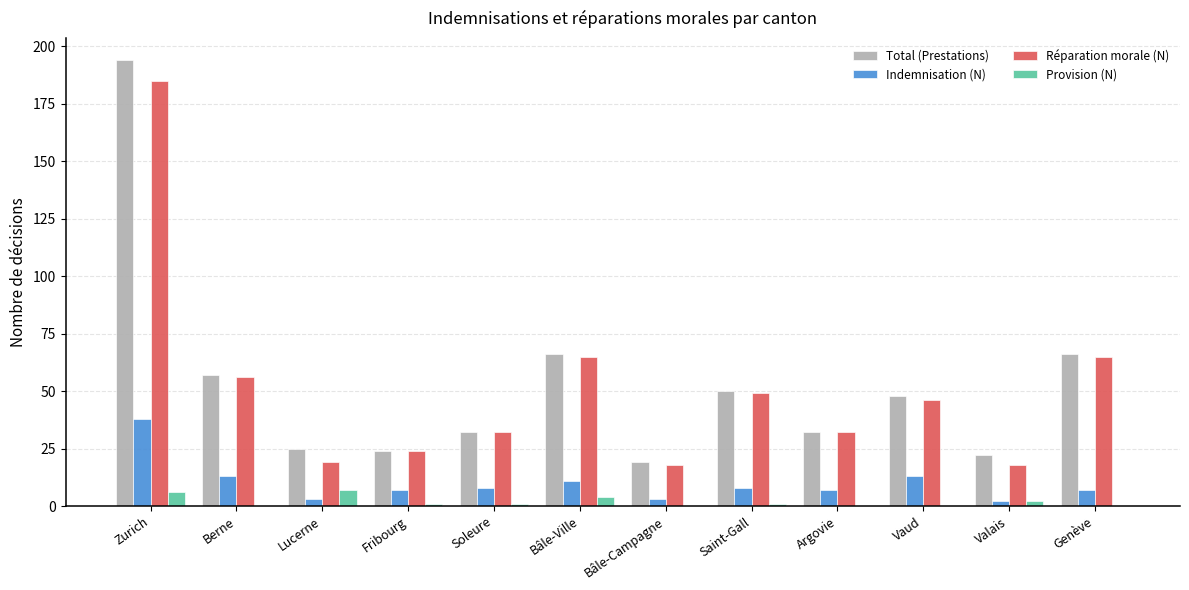

At which category is the sum across all series the highest?

Zurich